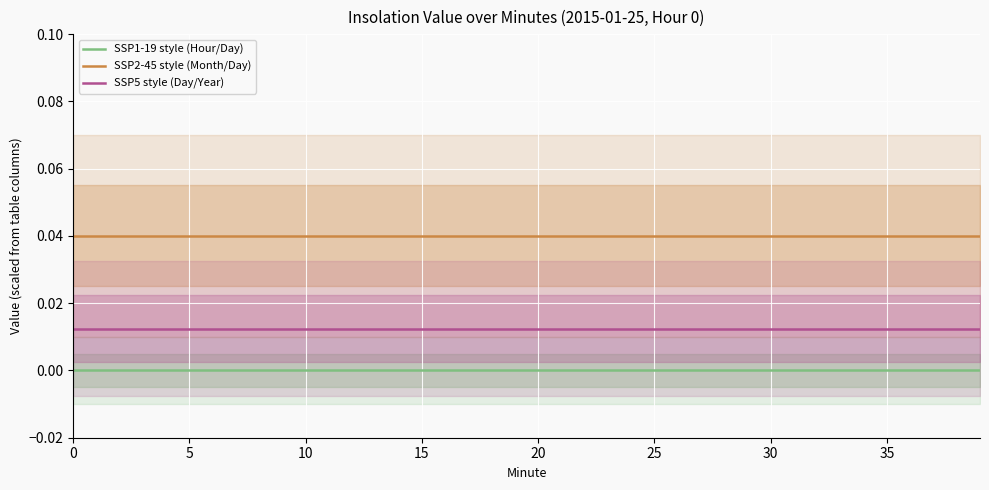

What is the label of the 28th point from the left?

27